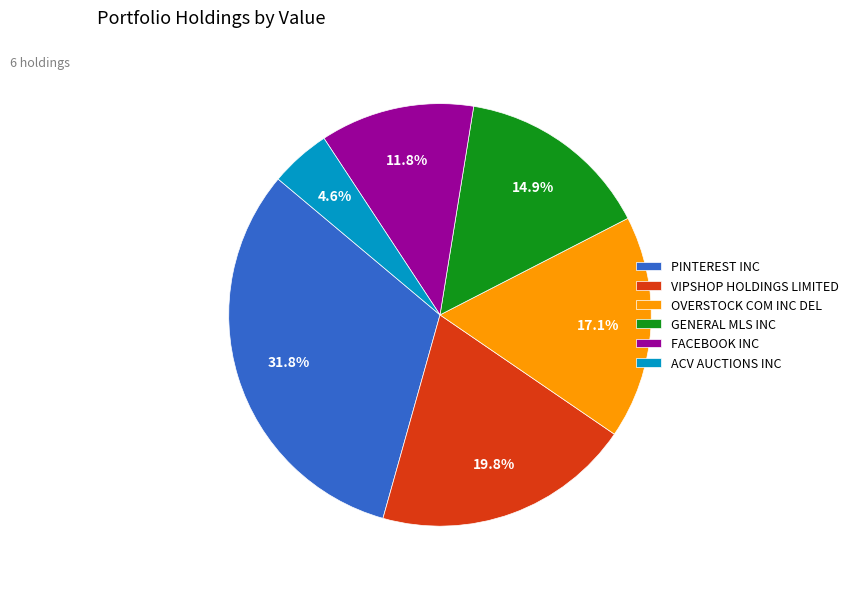

Between PINTEREST INC and VIPSHOP HOLDINGS LIMITED, which is larger?

PINTEREST INC